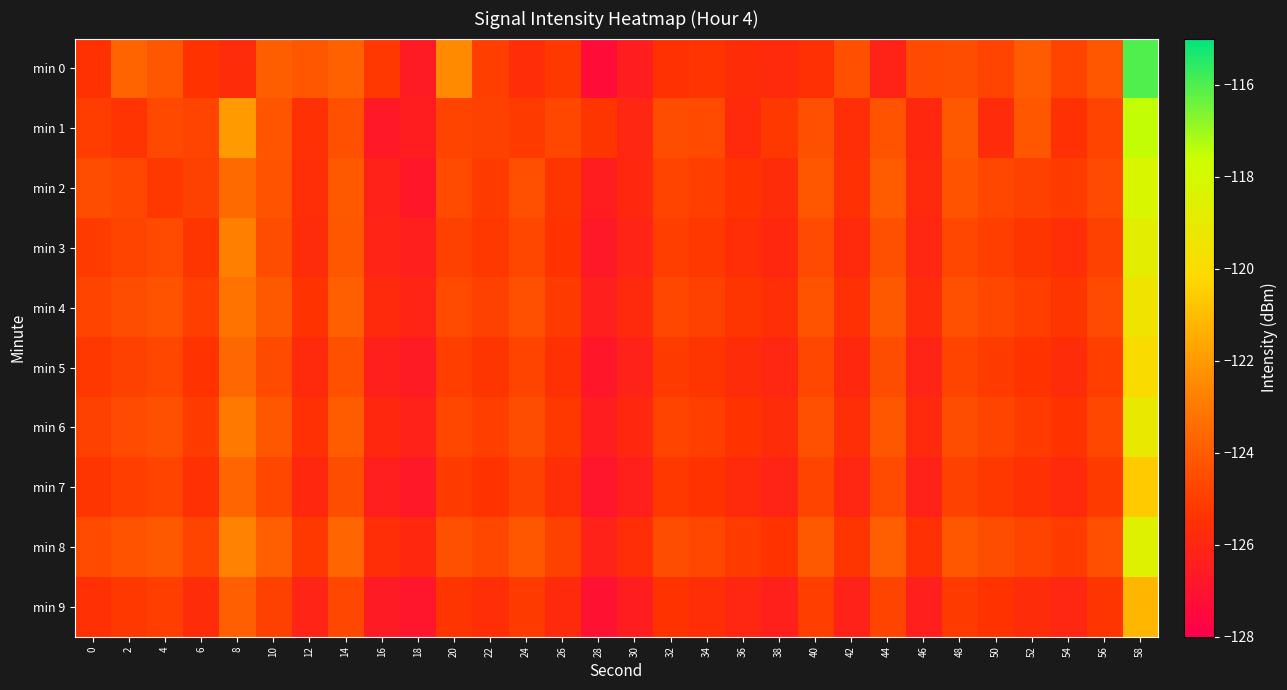

What is the total value across all series at 46?

-1258.0